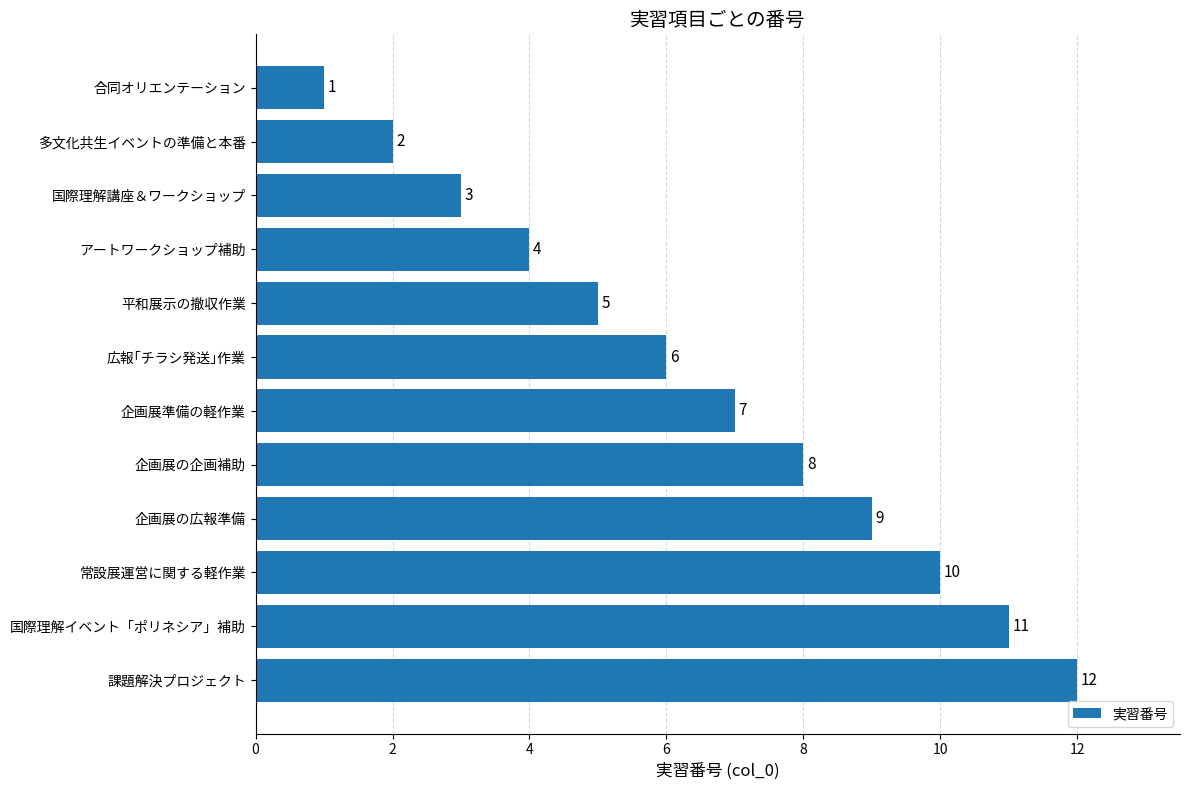

Does the chart contain stacked bars?

No